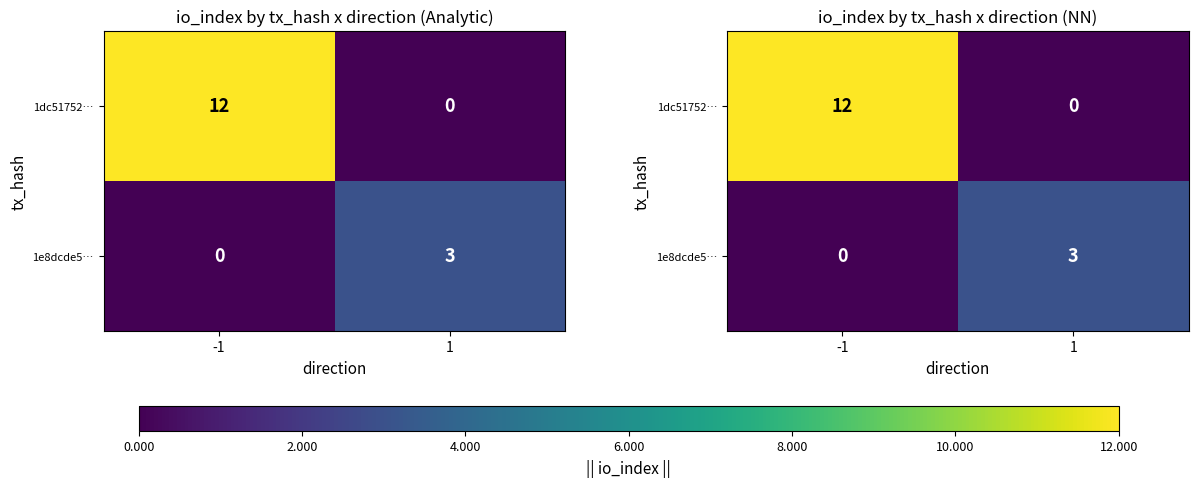

Is it true that 1dc51752… equals -8 at 1?

False